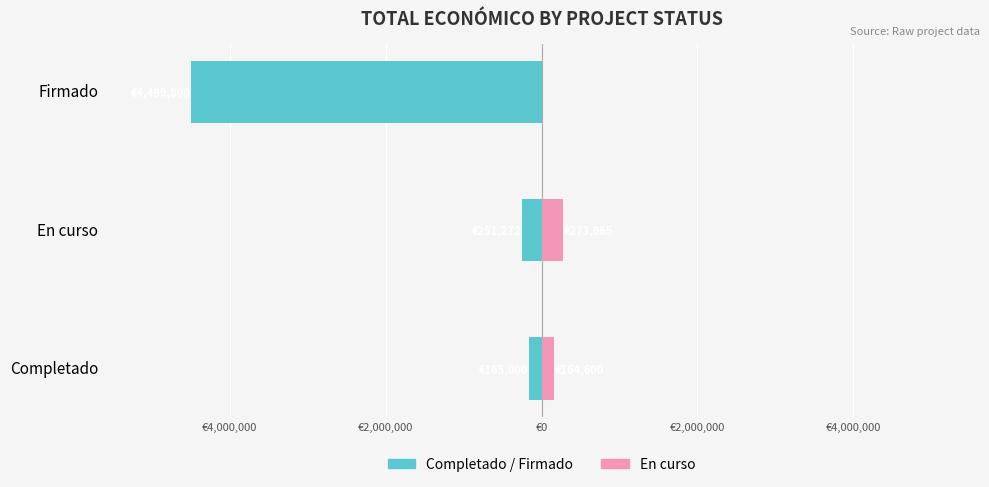

How many bars are there in total?

6